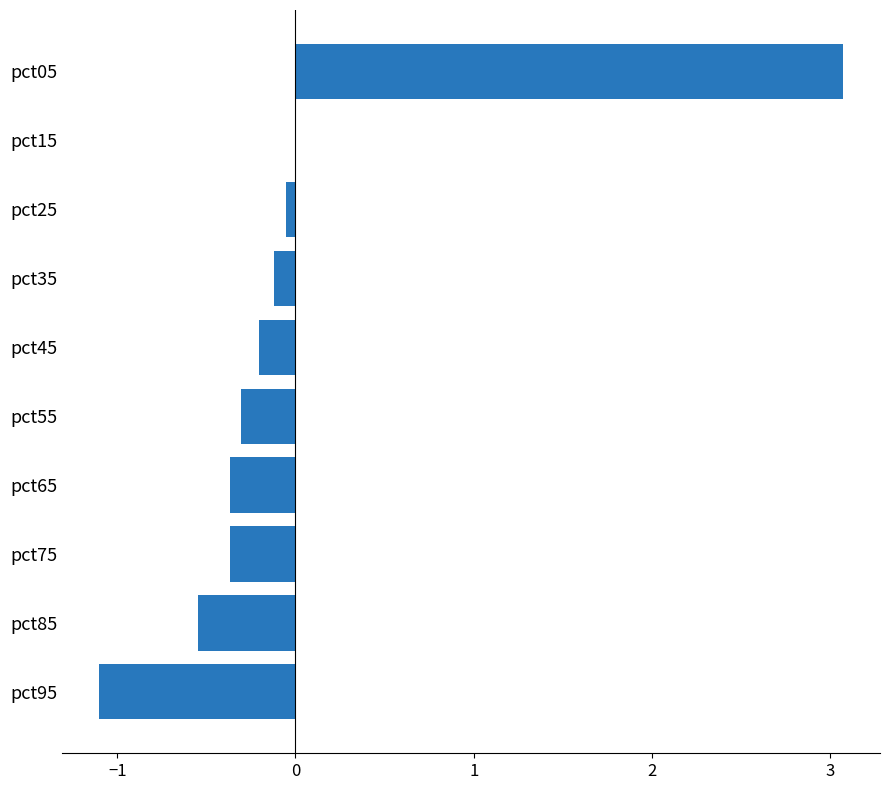

Is it true that the value at pct35 is -0.1?

True